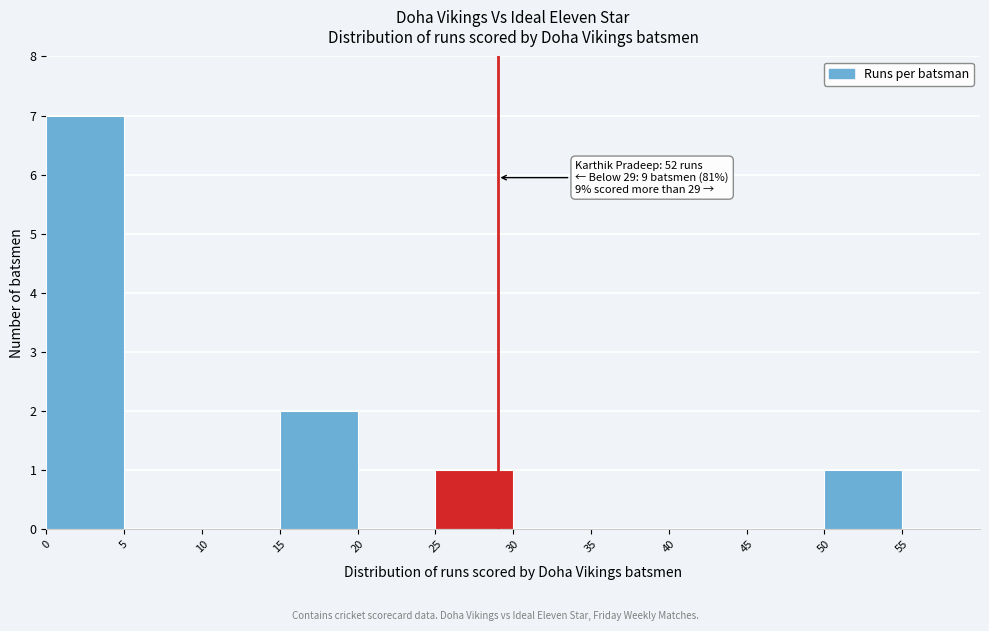

Which range on the x-axis has the tallest bar?

0 to 5